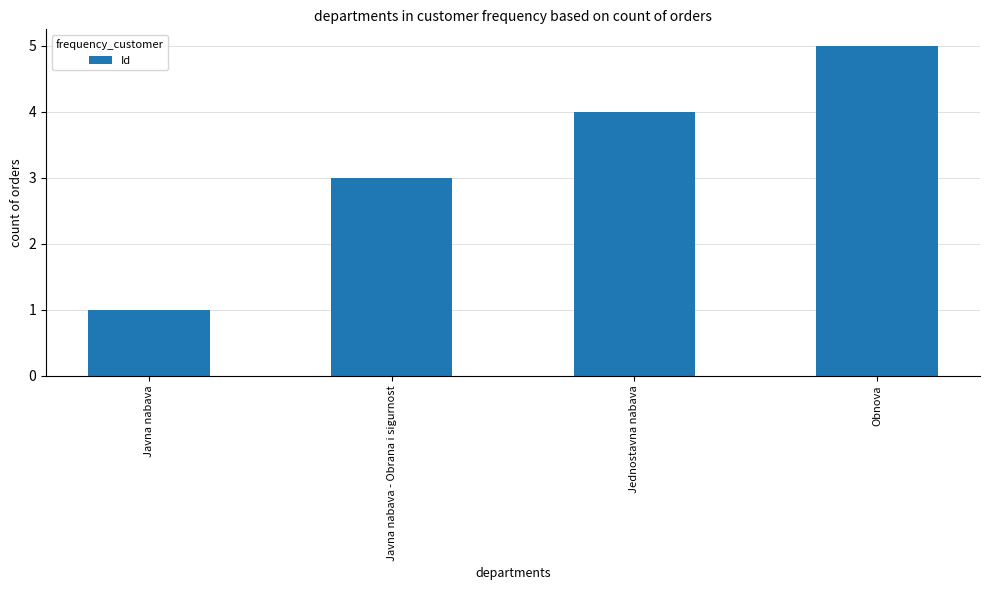

Between Javna nabava - Obrana i sigurnost and Jednostavna nabava, which is larger?

Jednostavna nabava